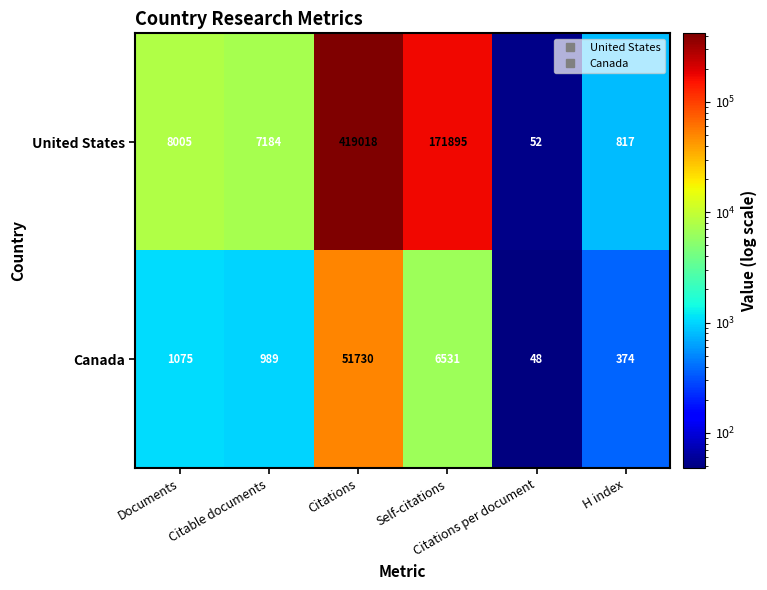

What is the difference between the maximum and minimum values in the Canada series?

51682